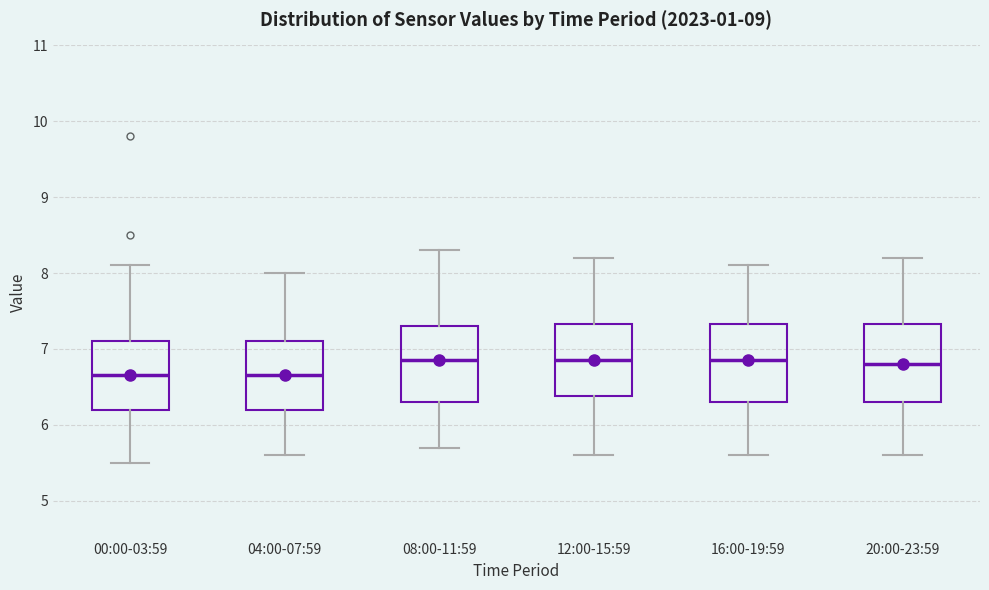

Where is the upper edge of the box for 08:00-11:59 on the y-axis? The values are not printed on the chart, so give them approximately, as read against the axis.

7.3